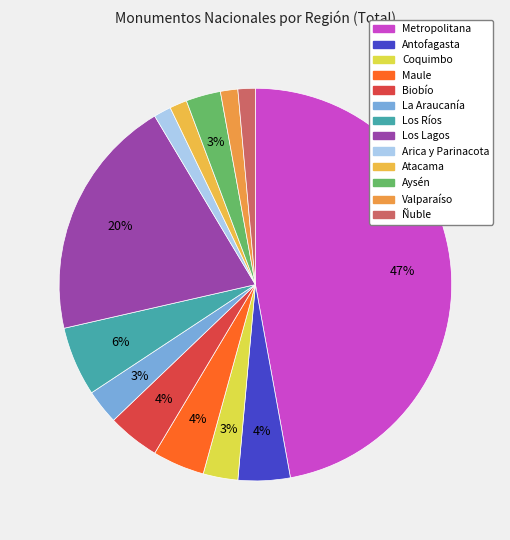

To the nearest percent, what is the difference between the Atacama and Aysén slice percentages?

1%